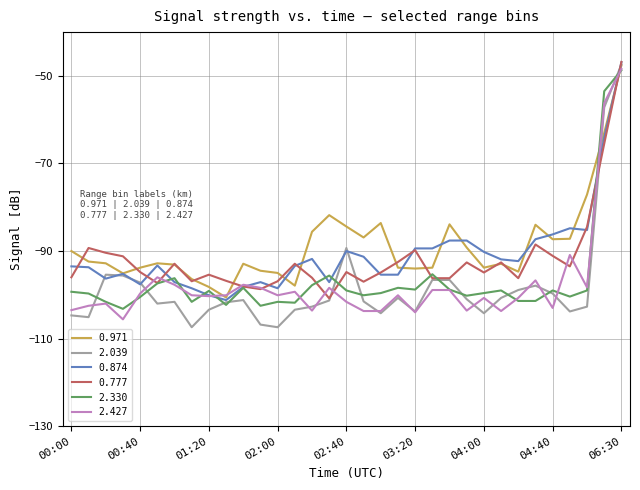

Which series has the widest spread of values?

2.039